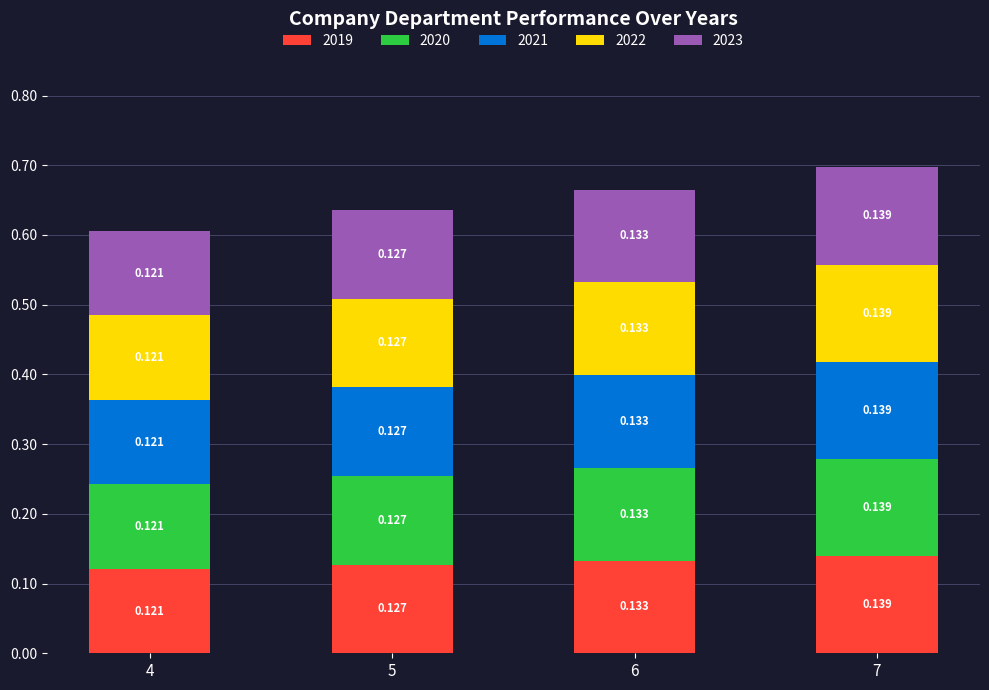

True or false: 2023 has a value of 0.2 at 4.

False